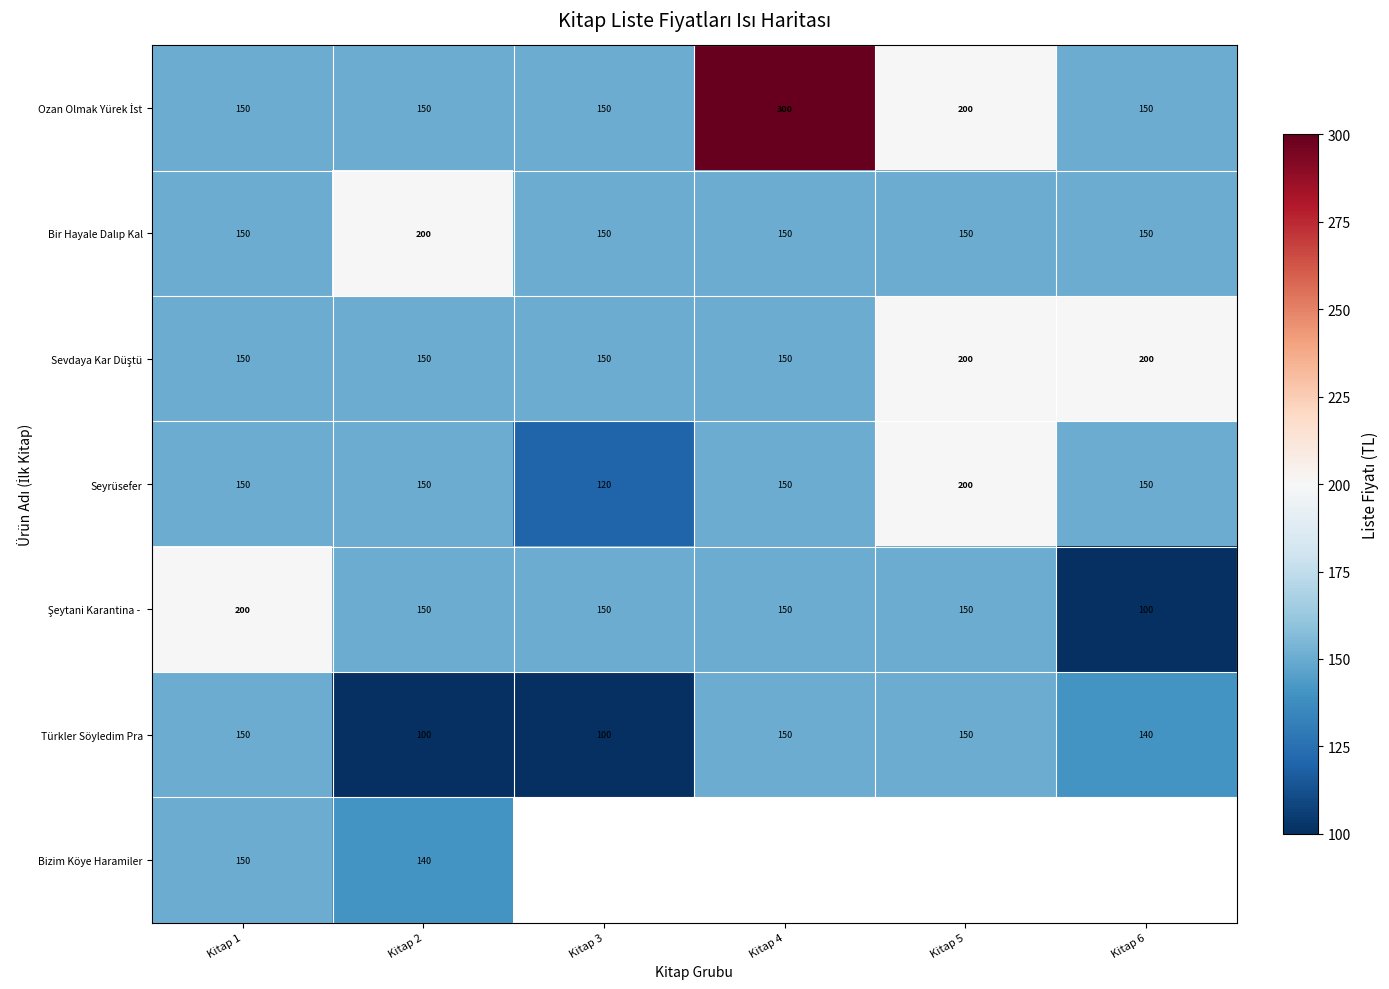

What is the difference between the maximum and minimum values in the Türkler Söyledim Pra series?

50